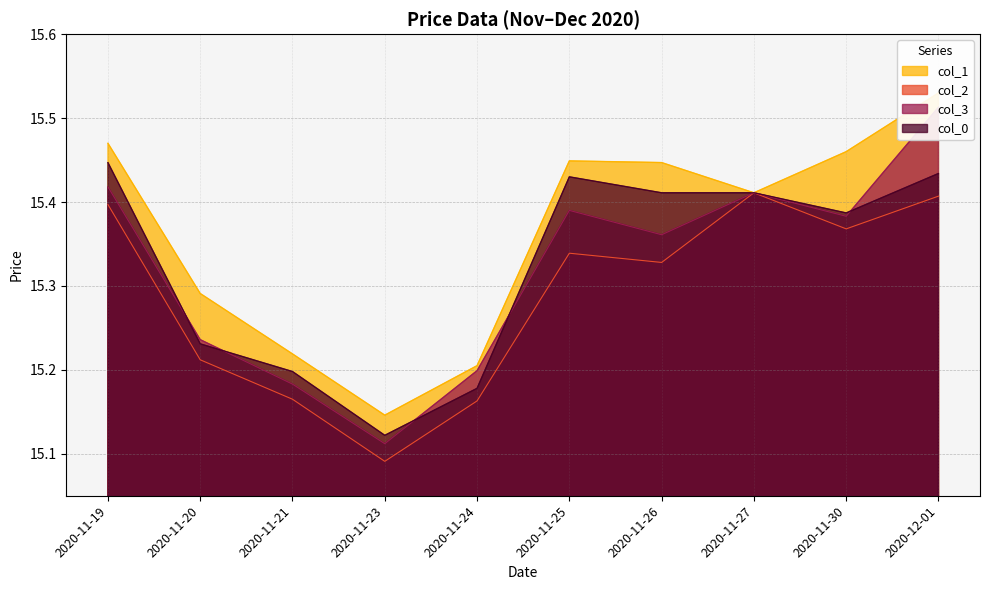

Reading left to right, what are all the values shown in this chart?

col_1: 15.5	15.3	15.2	15.1	15.2	15.4	15.4	15.4	15.5	15.5
col_2: 15.4	15.2	15.2	15.1	15.2	15.3	15.3	15.4	15.4	15.4
col_3: 15.4	15.2	15.2	15.1	15.2	15.4	15.4	15.4	15.4	15.5
col_0: 15.4	15.2	15.2	15.1	15.2	15.4	15.4	15.4	15.4	15.4